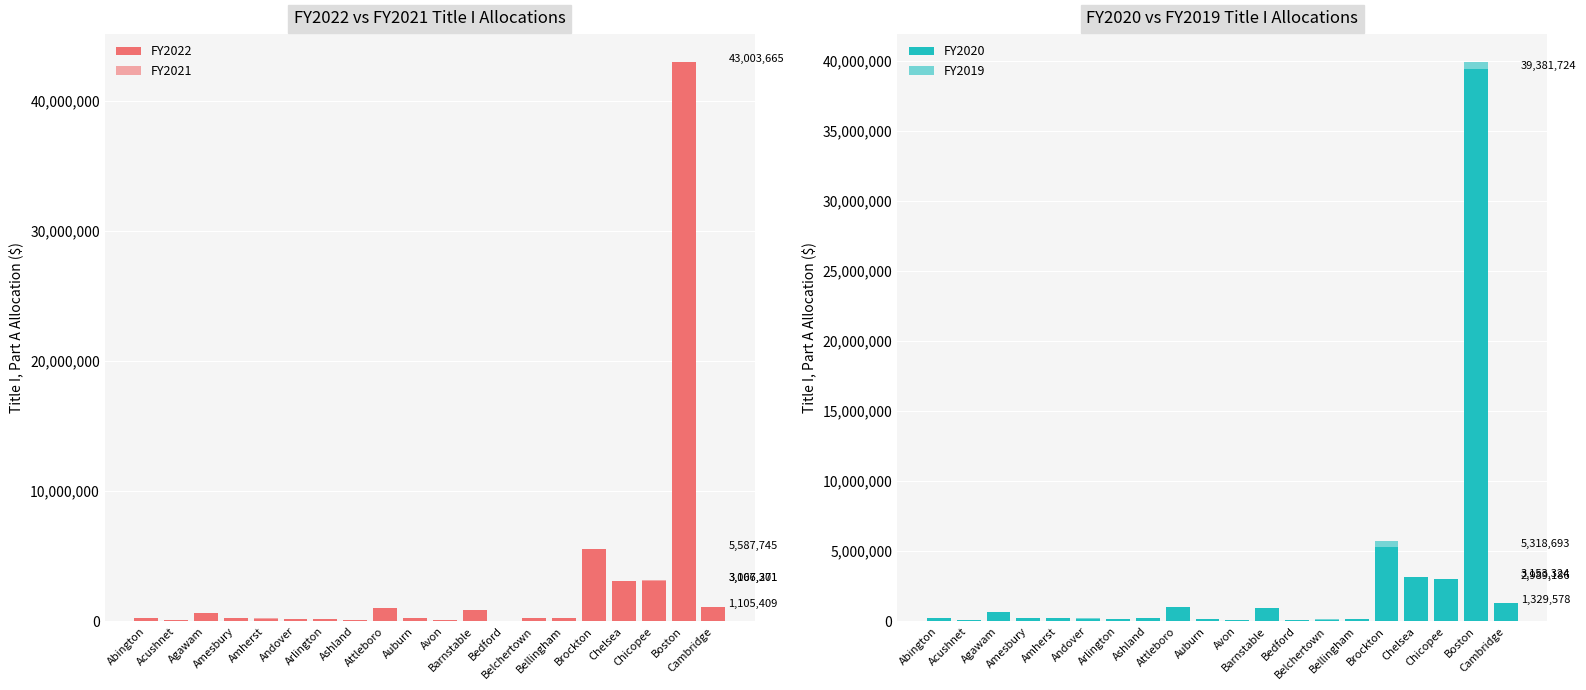

Which series has the largest total across all categories?

FY2022